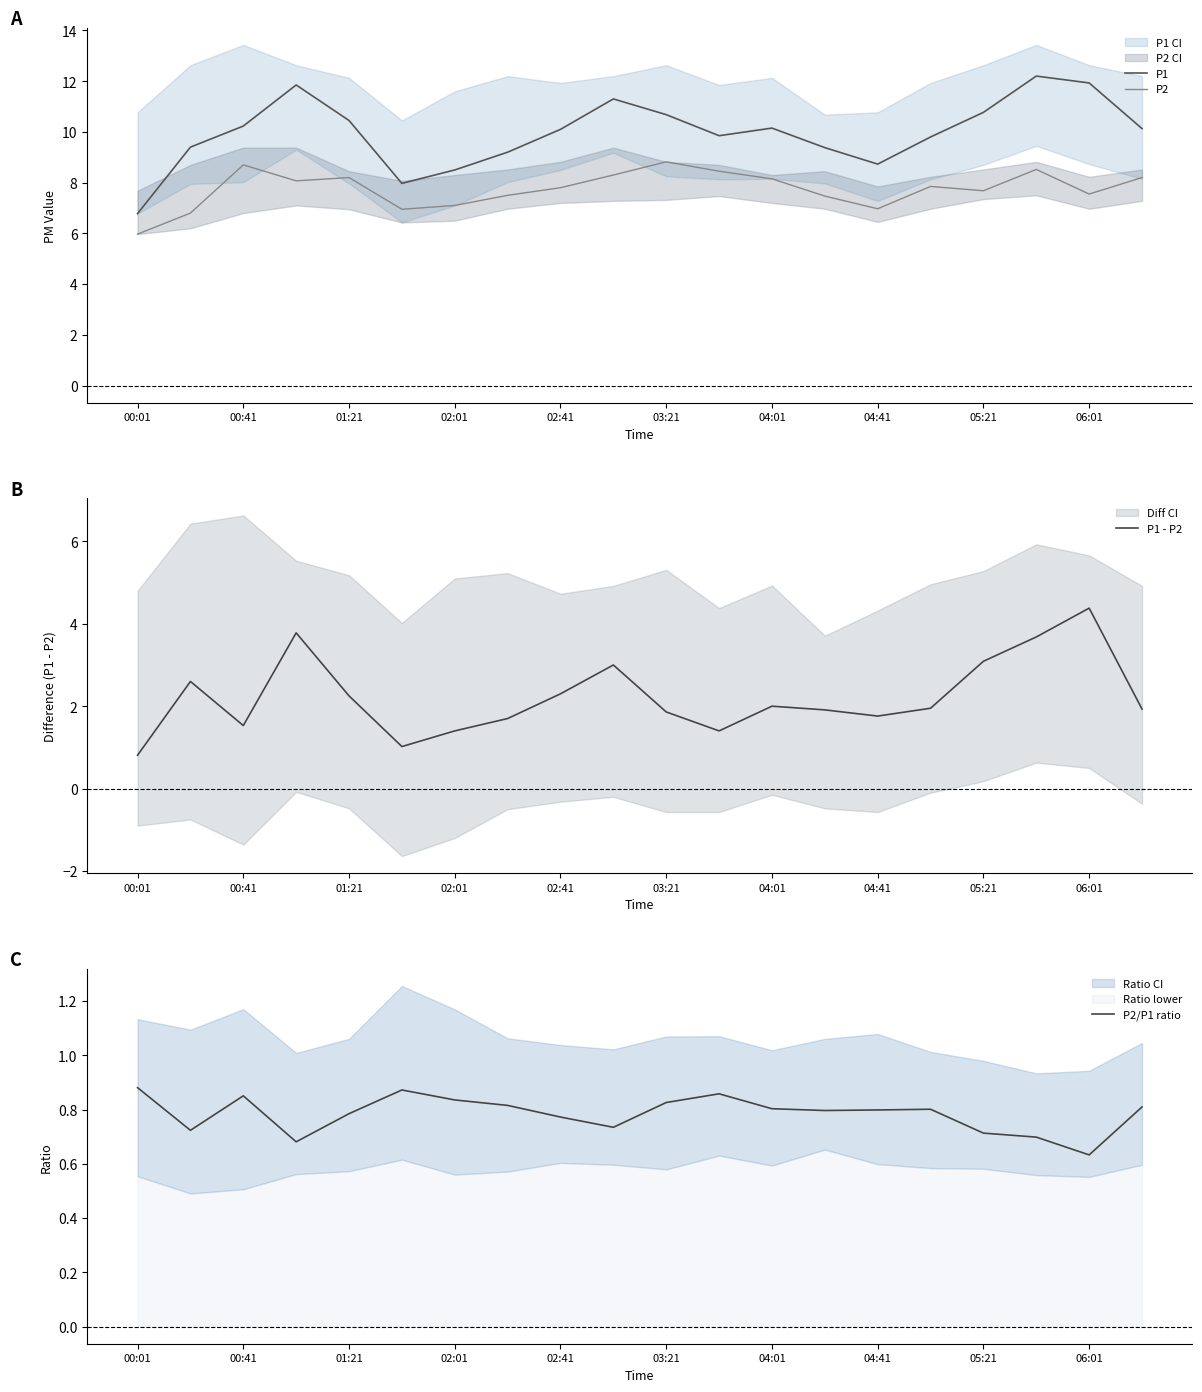

In P1, how many points are higher than both neighbors (excluding endpoints)?

4